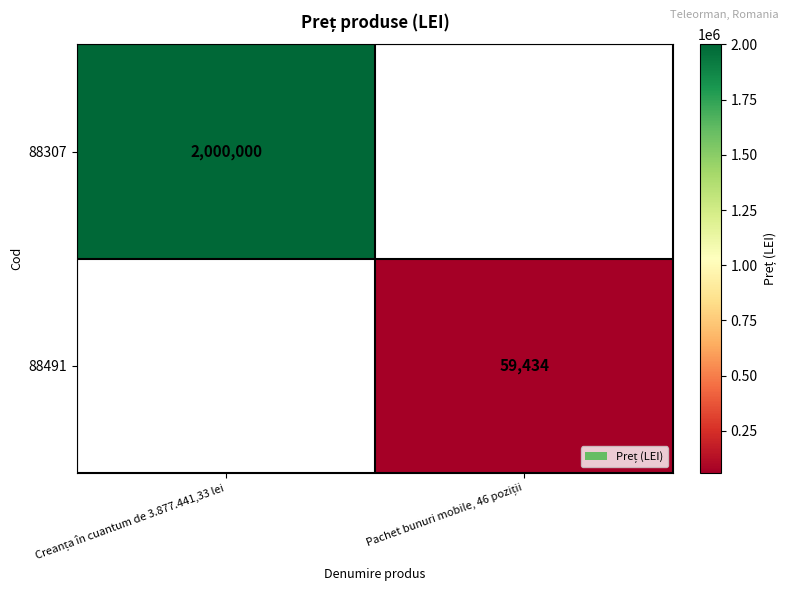

At how many categories does at least one series exceed 1366458?

1